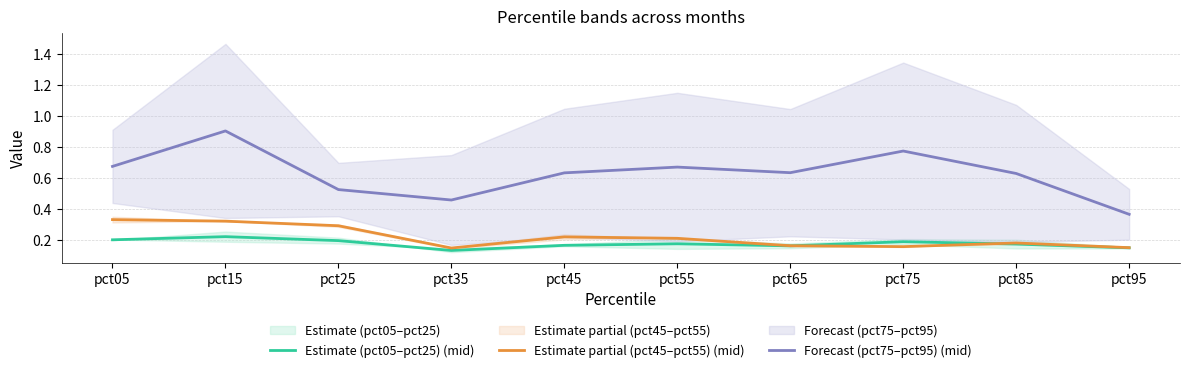

What is the difference between the maximum and minimum values in the Estimate partial (pct45–pct55) (mid) series?

0.2